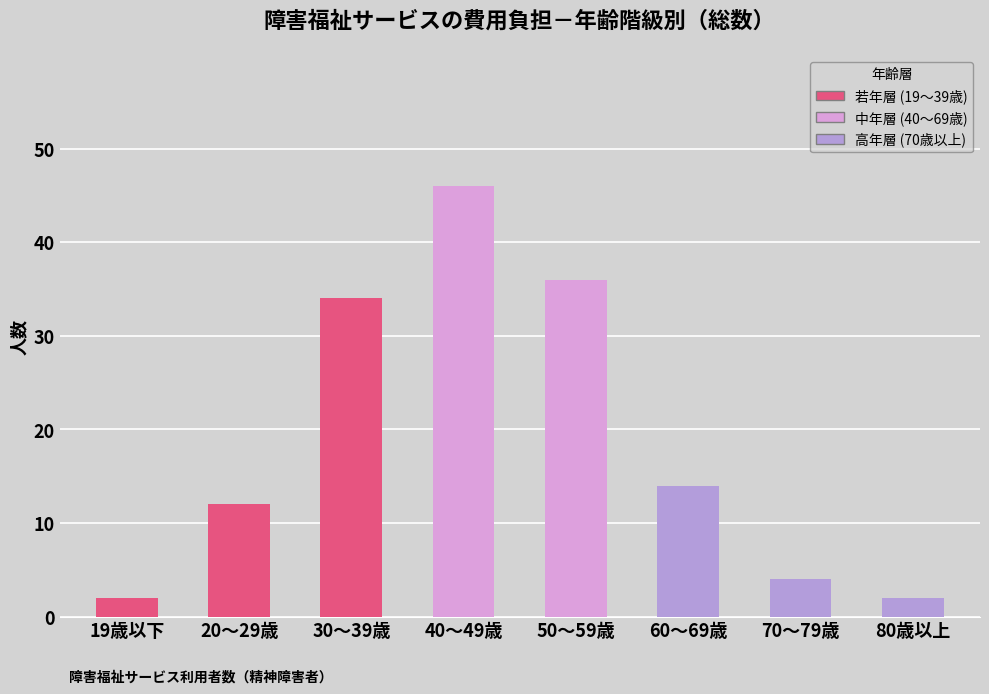

What position from the left is 50～59歳?

5